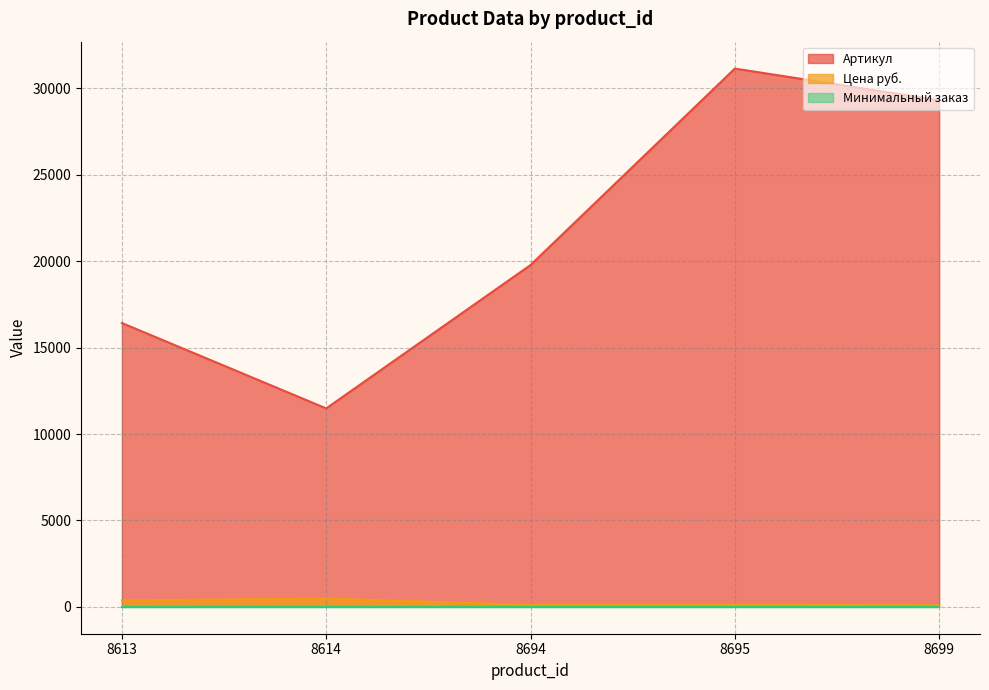

Is it true that Артикул equals 25978 at 8694?

False